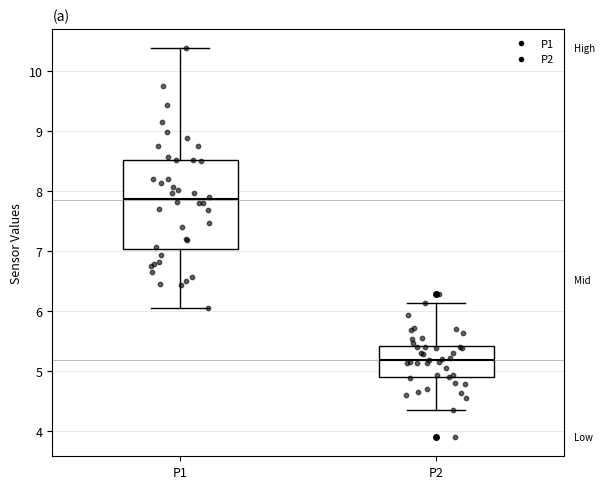

Which box has the highest median line?

P1